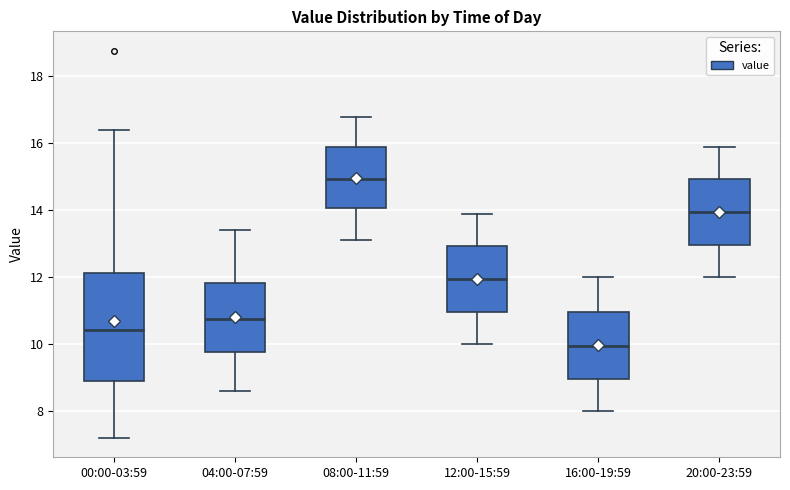

Reading left to right, read every box against the y-axis: the position of its median line, the range the box covers, and the ends of its whiskers. The values are not printed on the chart, so give them approximately, as read against the axis.

00:00-03:59: median 10.4, box 9.0 to 12.2, whiskers 7.2 to 16.4
04:00-07:59: median 10.8, box 9.8 to 11.8, whiskers 8.6 to 13.4
08:00-11:59: median 15.0, box 14.0 to 16.0, whiskers 13.2 to 16.8
12:00-15:59: median 12.0, box 11.0 to 13.0, whiskers 10.0 to 14.0
16:00-19:59: median 10.0, box 9.0 to 11.0, whiskers 8.0 to 12.0
20:00-23:59: median 14.0, box 13.0 to 15.0, whiskers 12.0 to 16.0